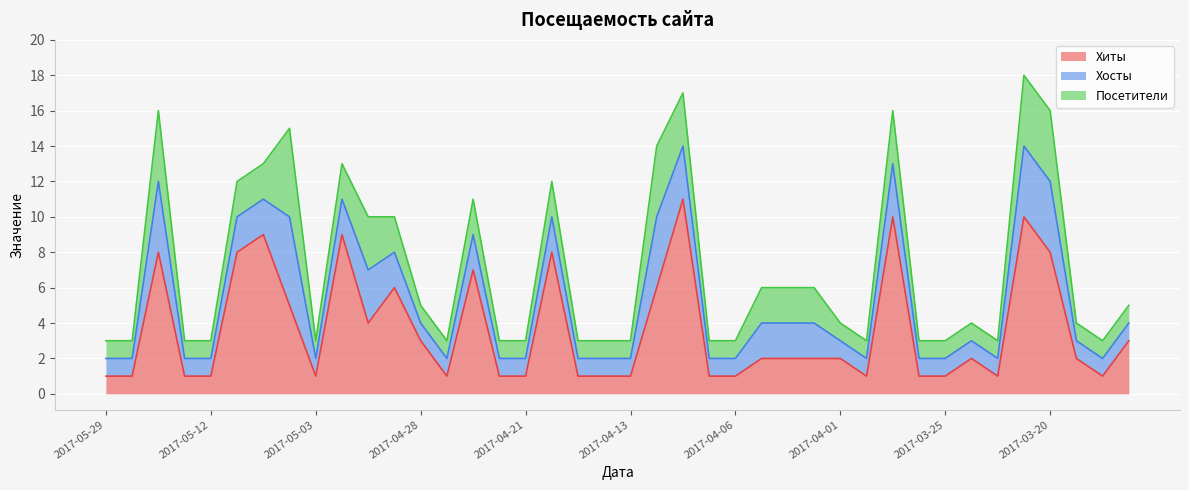

What is the value of the Посетители point at the 12th from the left?

2